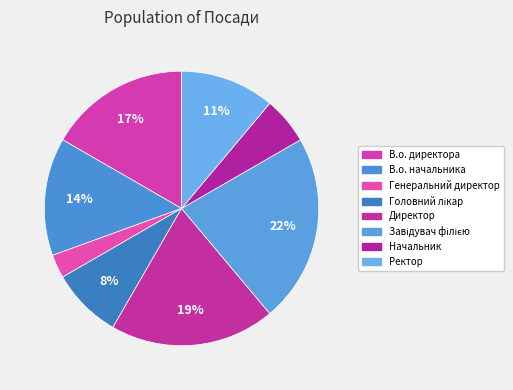

Which has a higher value, Директор or Завідувач філією?

Завідувач філією